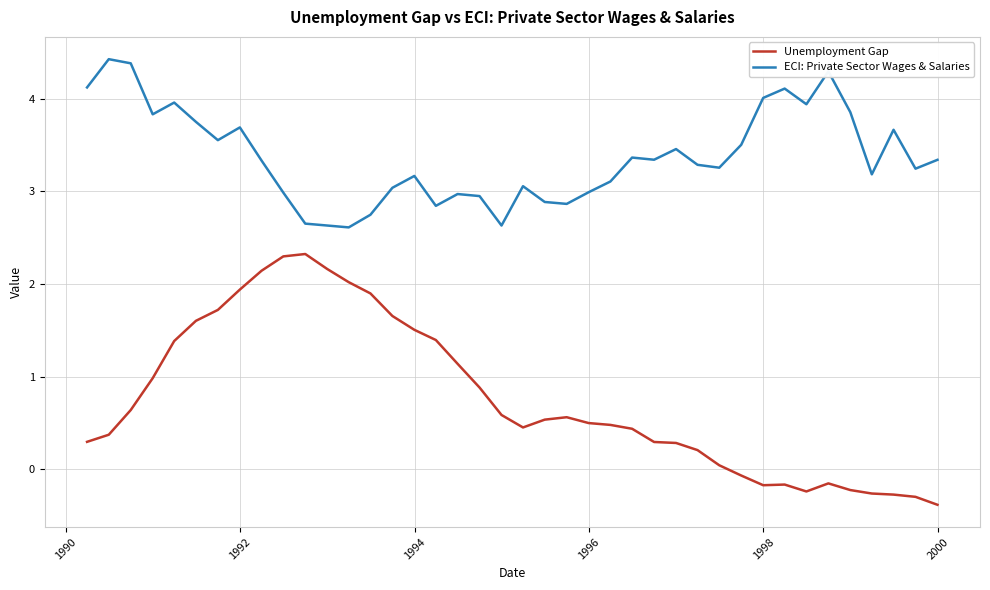

True or false: ECI: Private Sector Wages & Salaries and Unemployment Gap cross at least once.

False